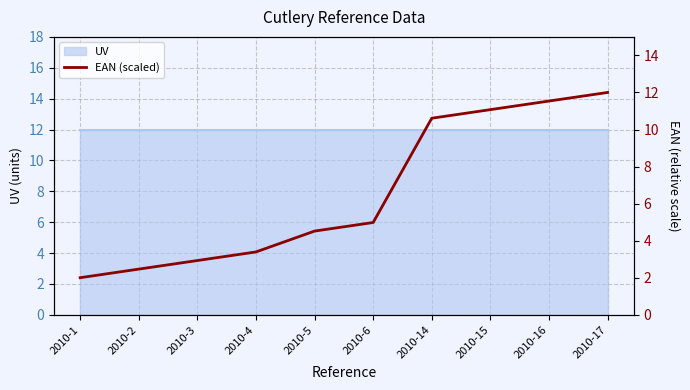

Rank the categories by value from lowest to highest.

2010-1, 2010-2, 2010-3, 2010-4, 2010-5, 2010-6, 2010-14, 2010-15, 2010-16, 2010-17